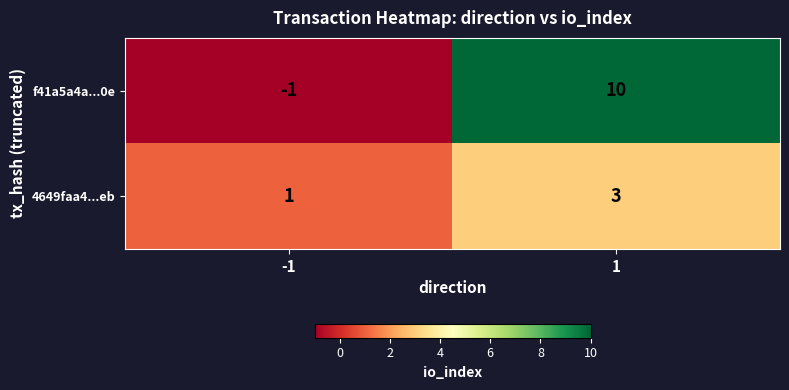

How many distinct data groups are displayed?

2